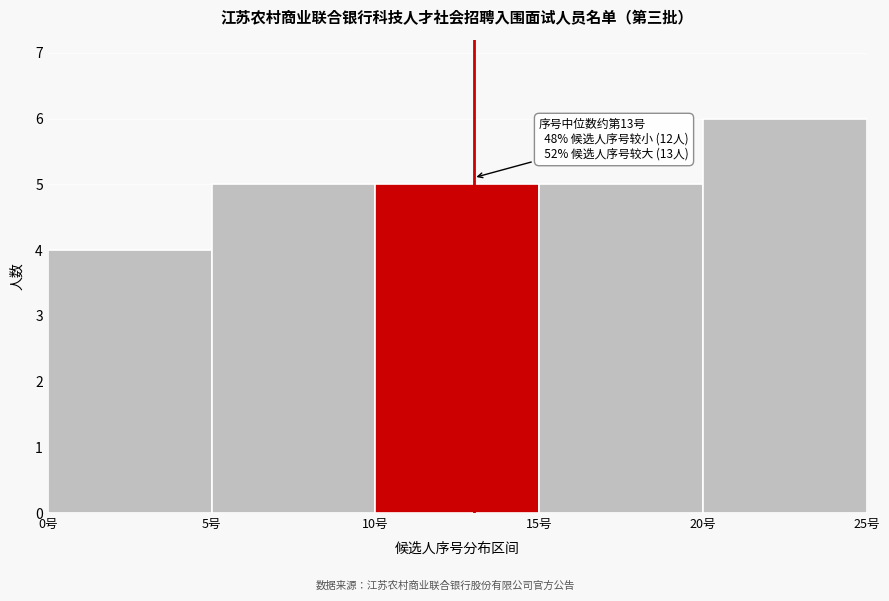

Over which range of the x-axis is the bar tallest?

20 to 25